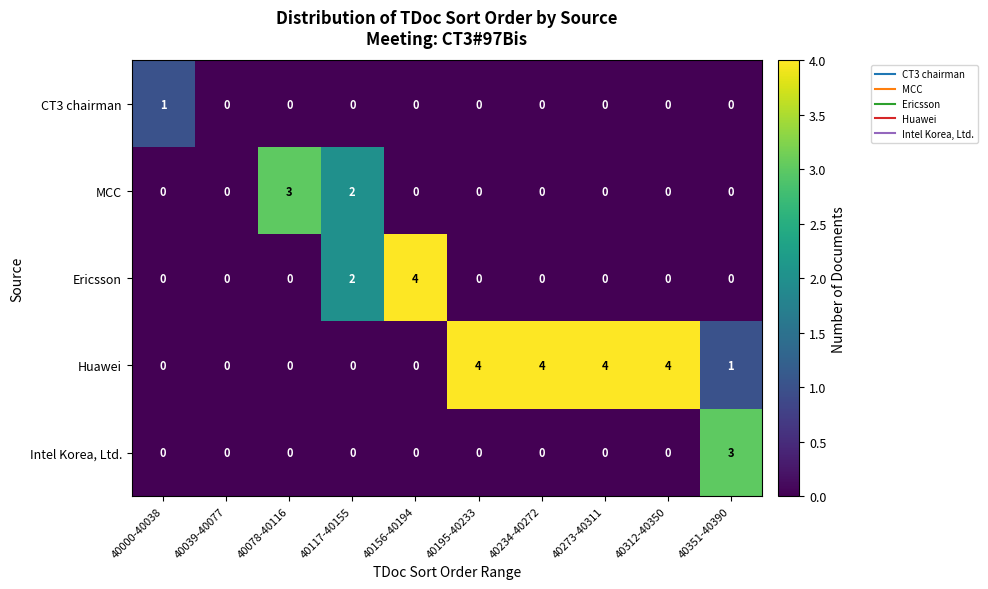

What is the difference between the maximum and minimum values in the Intel Korea, Ltd. series?

3